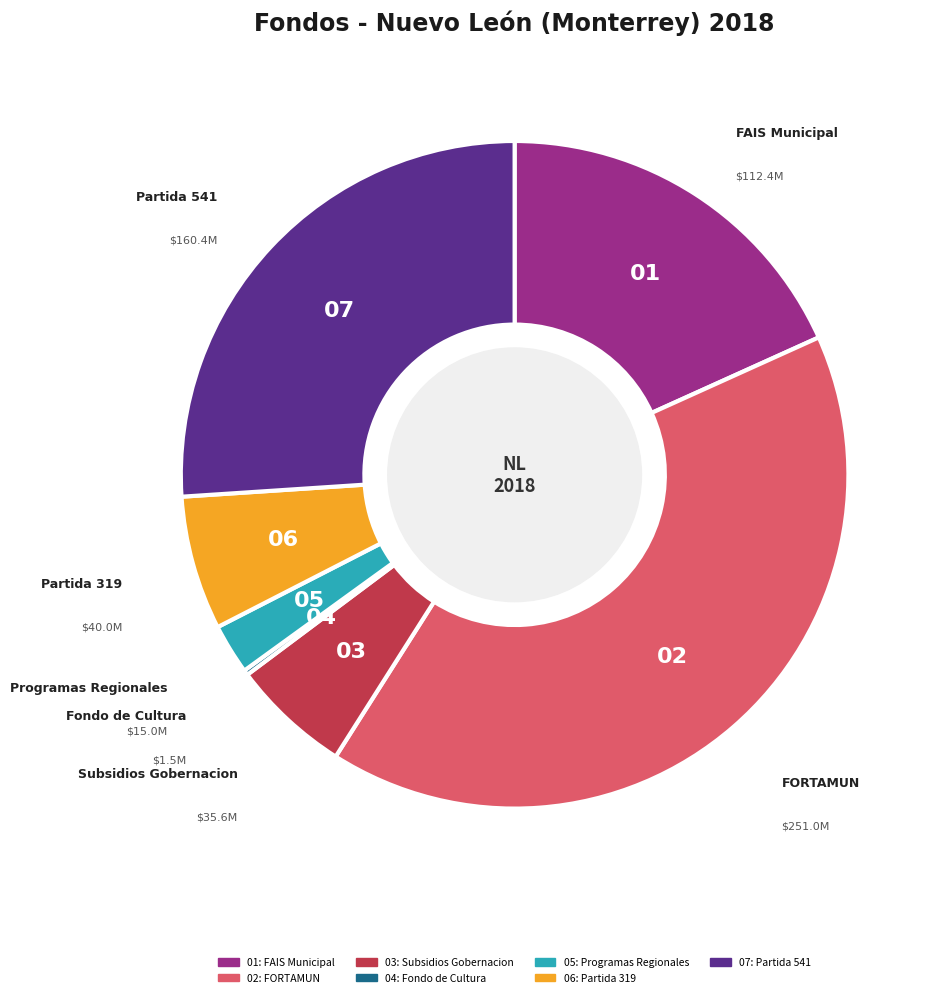

Does any single category account for the majority?

No